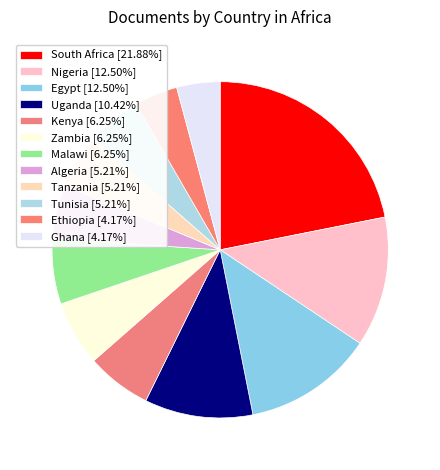

What percentage is the Egypt slice, to the nearest percent?

12%